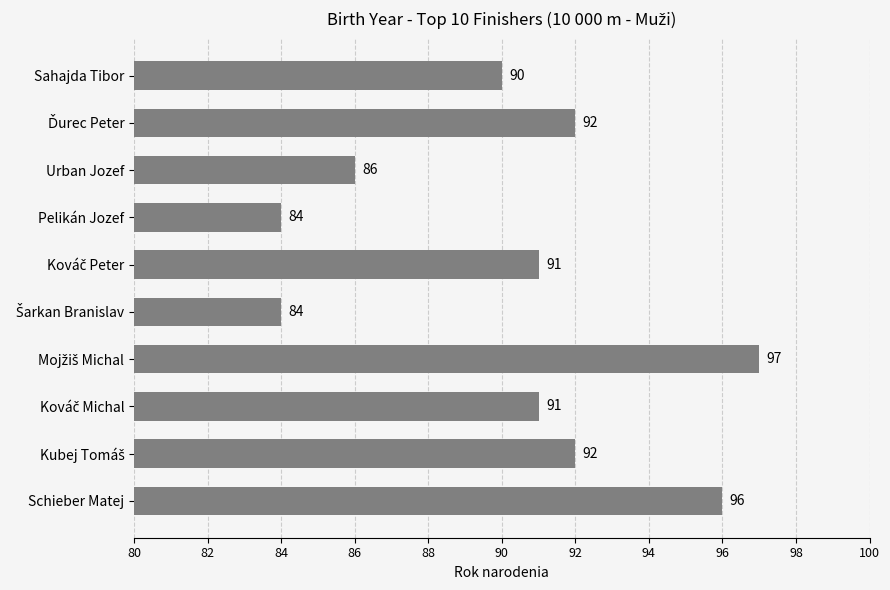

At which label is the value closest to 90?

Sahajda Tibor